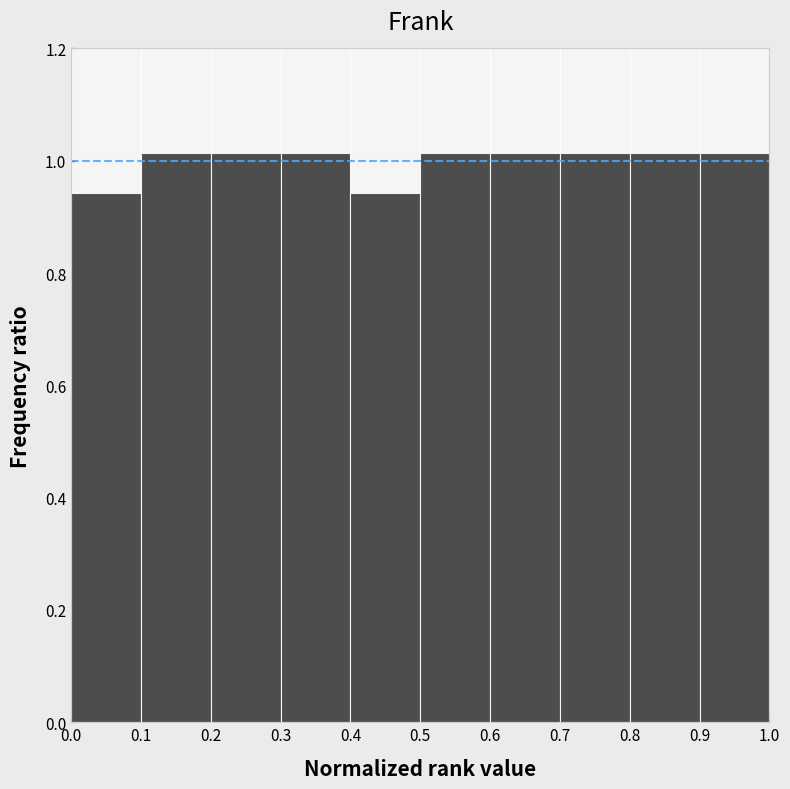

What is the height of the bar covering 0.4 to 0.5 on the x-axis? The values are not printed on the chart, so give them approximately, as read against the axis.

0.94